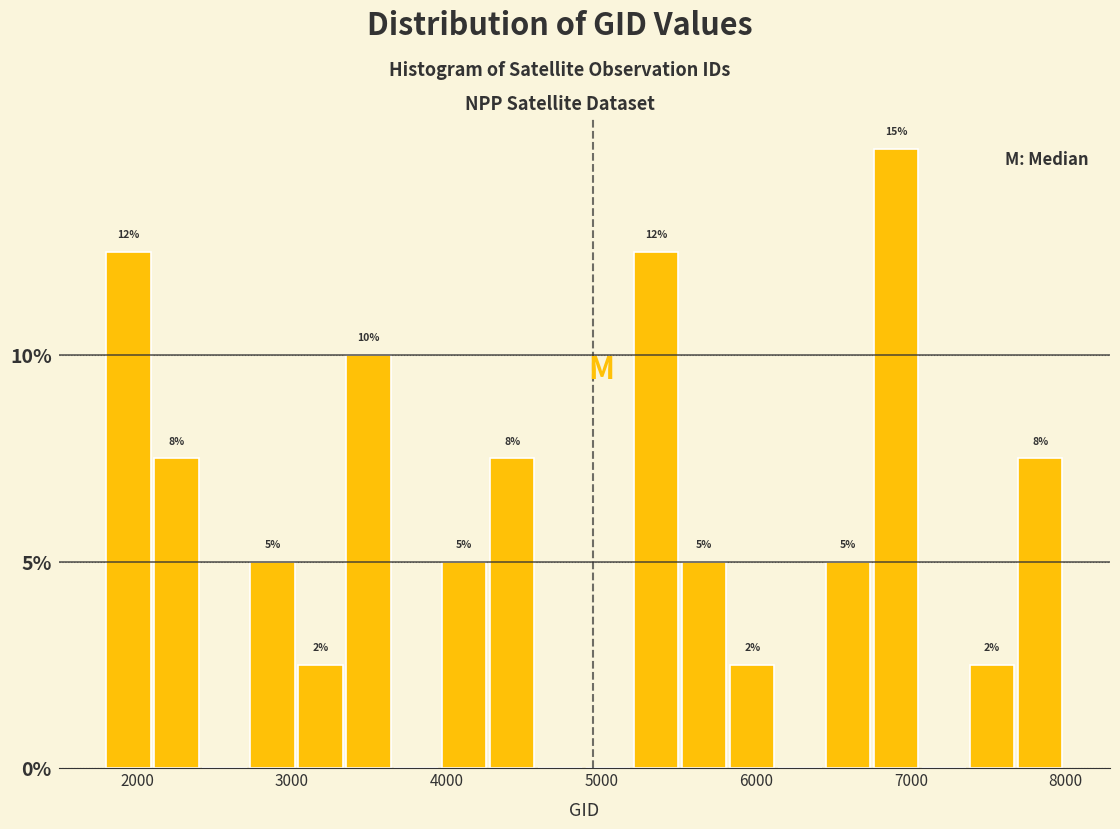

Read against the x-axis, roughly where is the centre of the tallest bar?

6900